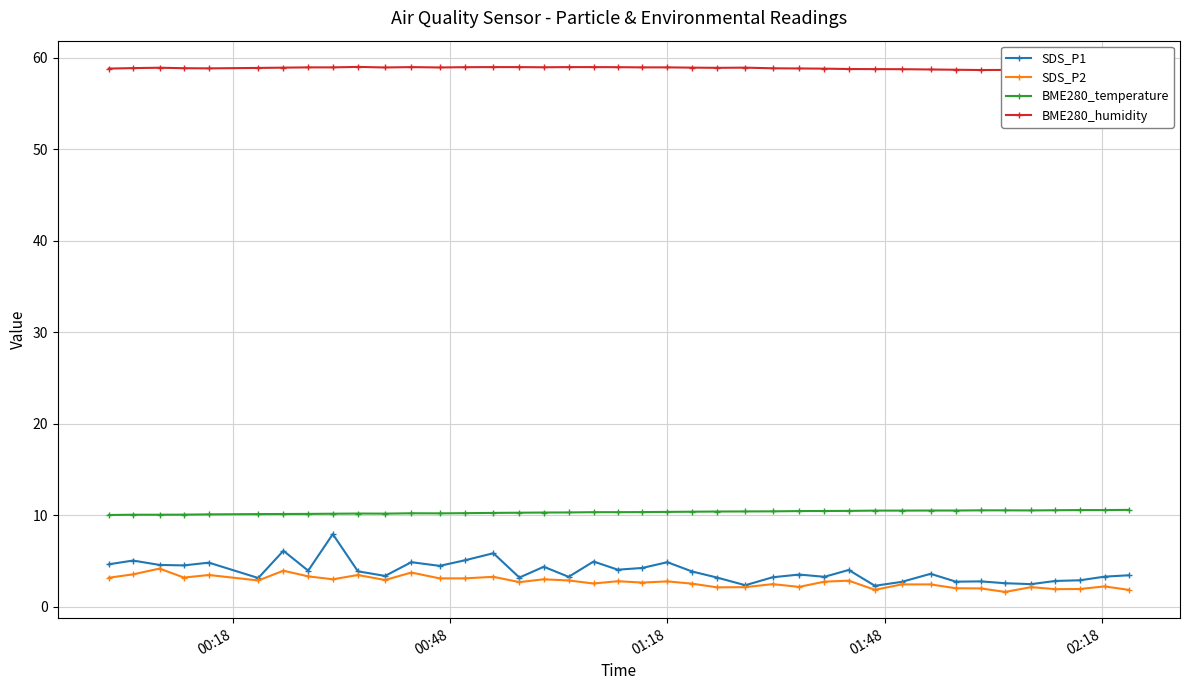

True or false: SDS_P1 has more than 1 interior local peaks.

True